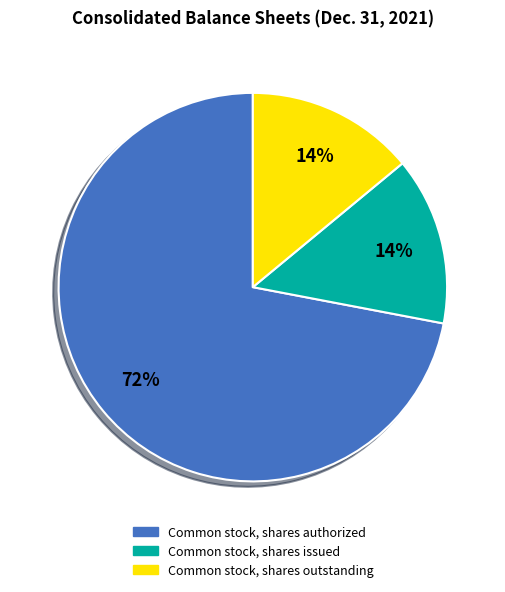

Is there a majority slice in this chart?

Yes